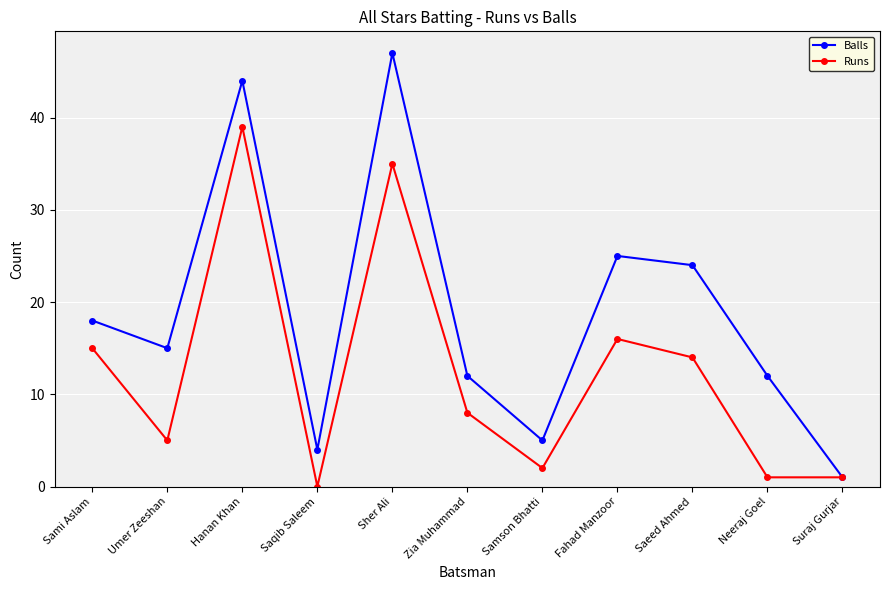

List the series in order of their peak value, highest first.

Balls, Runs